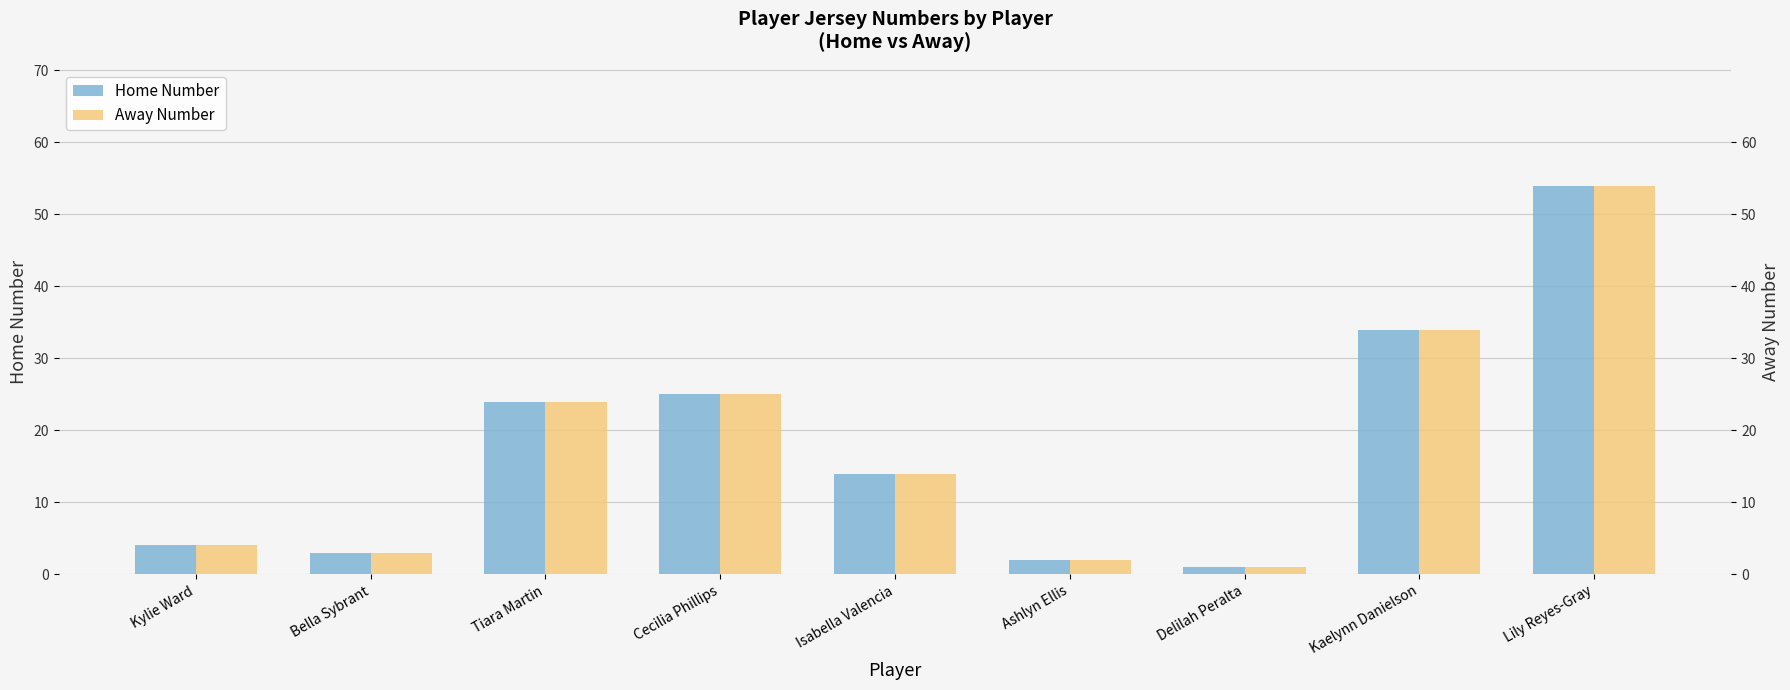

The Home Number series shows 1 at Delilah Peralta. True or false?

True